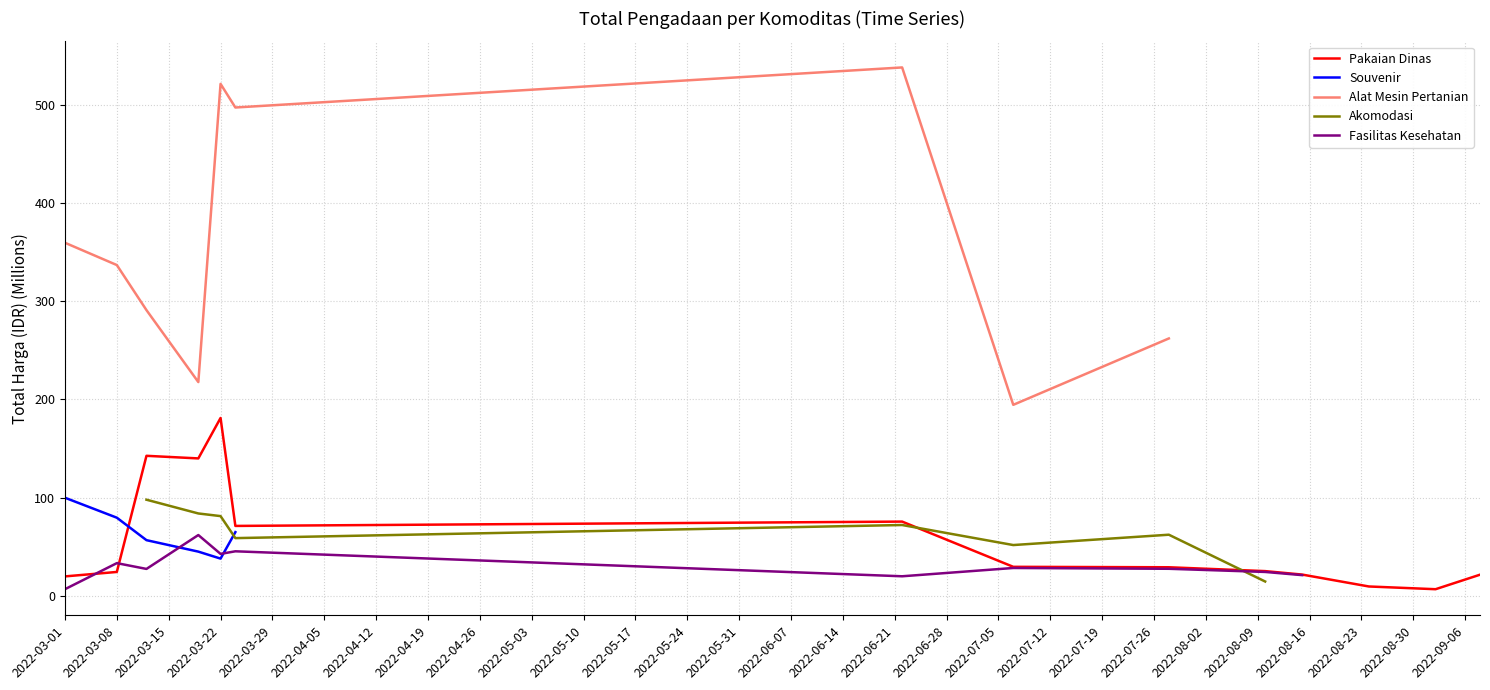

How many series are shown in this chart?

5